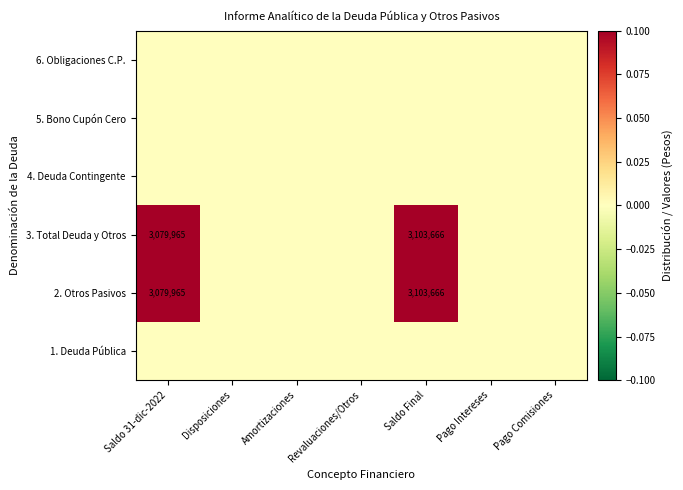

How many categories are shown in the chart?

7